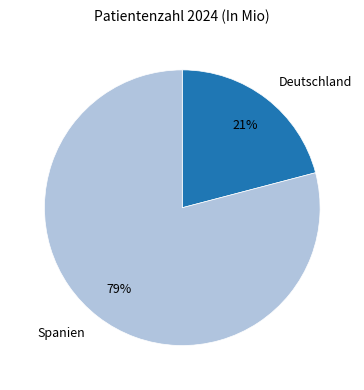

To the nearest percent, what portion does Spanien represent?

79%